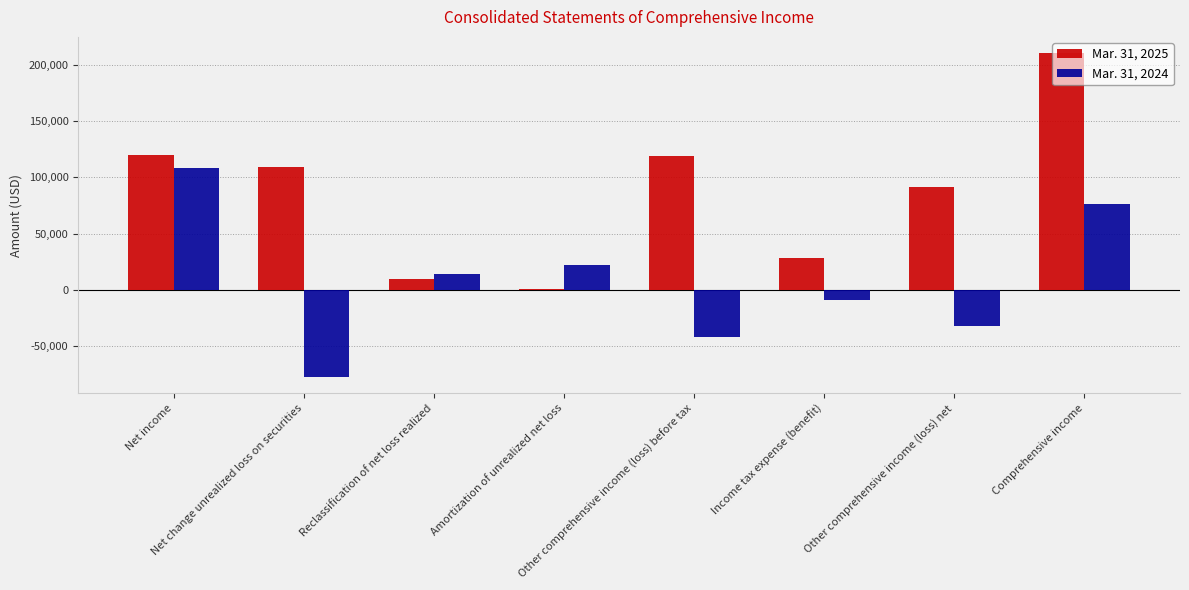

What is the greatest value displayed?

210624